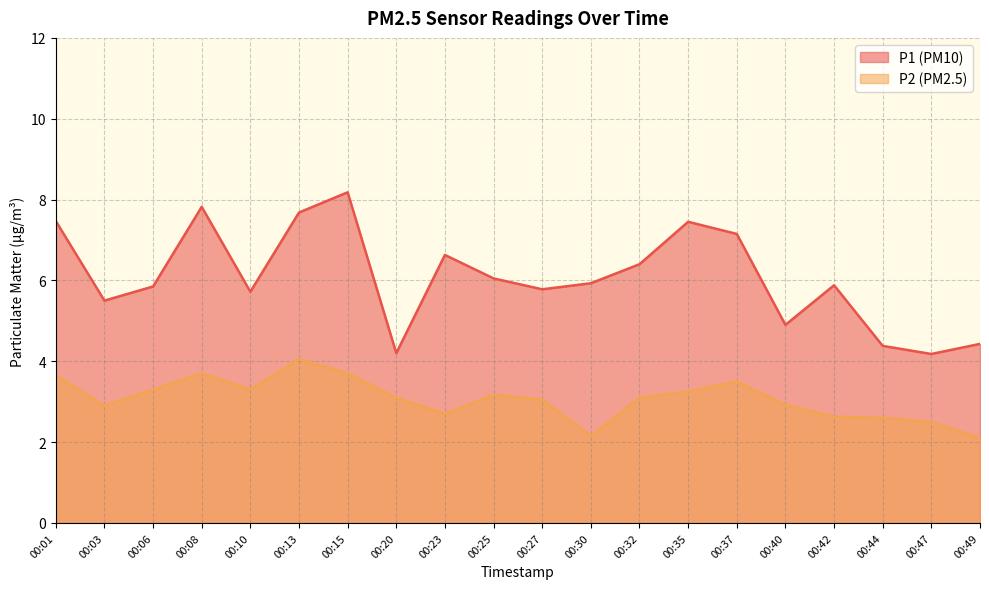

Is it true that P2 equals 1.1 at 00:42?

False